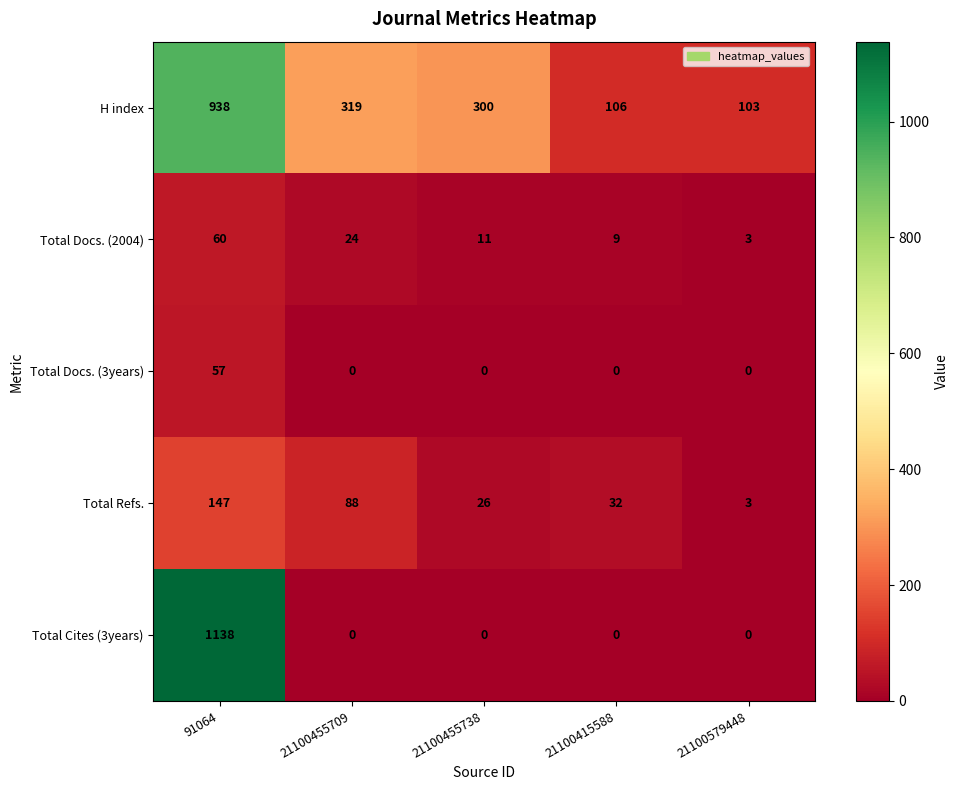

How many distinct data groups are displayed?

5